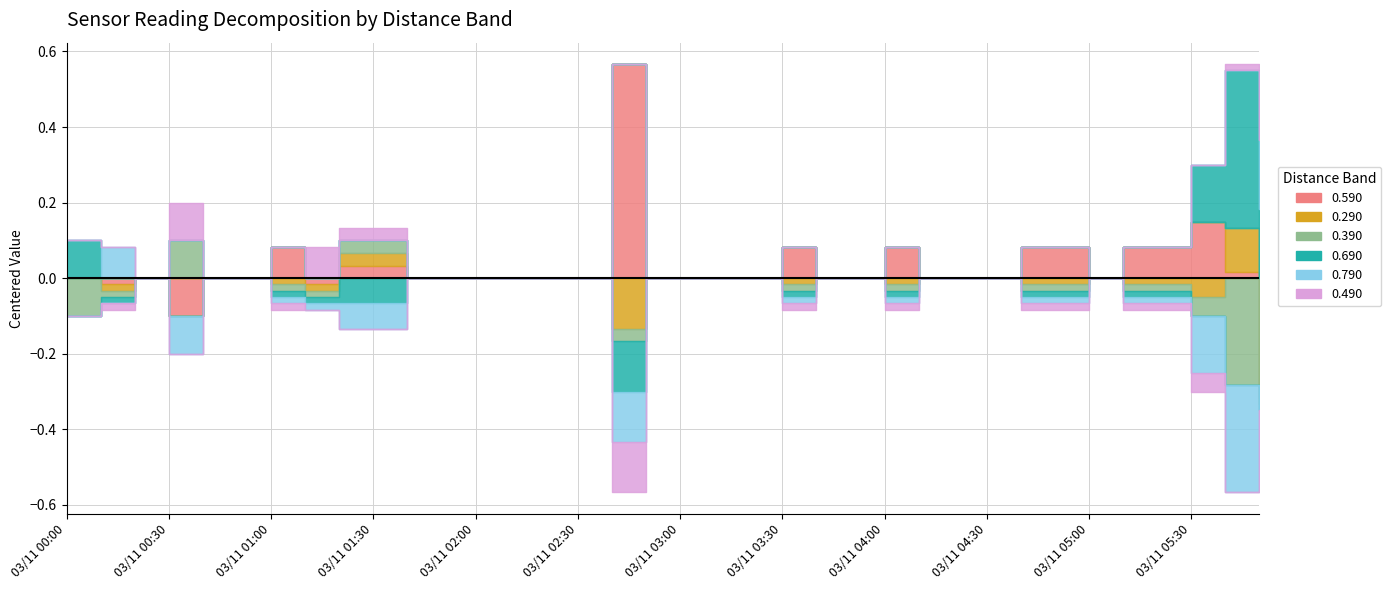

Which series changed the most between 03/11 01:30 and 03/11 02:00?

0.590